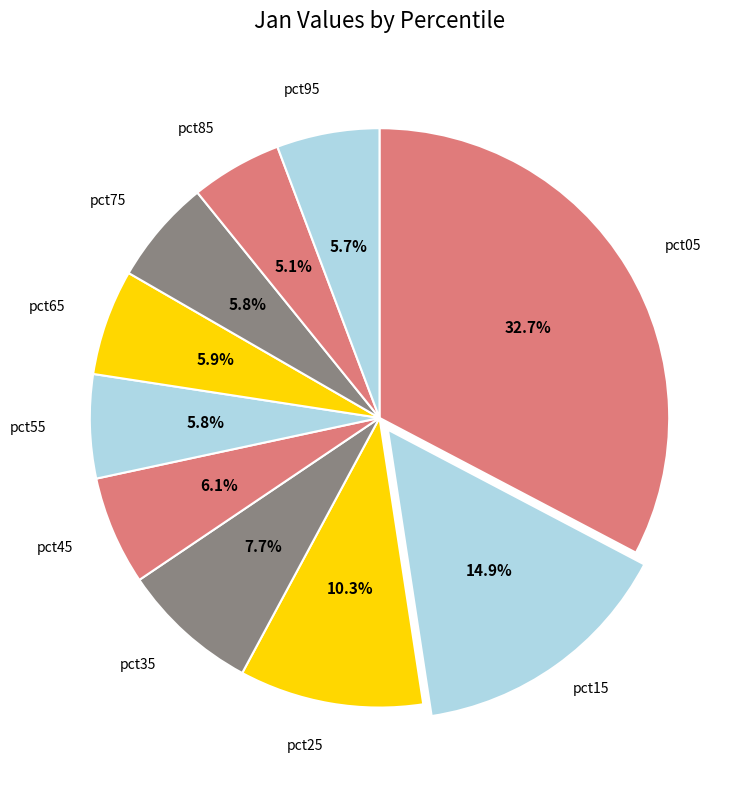

To the nearest percent, what percentage of the pie is pct65?

6%